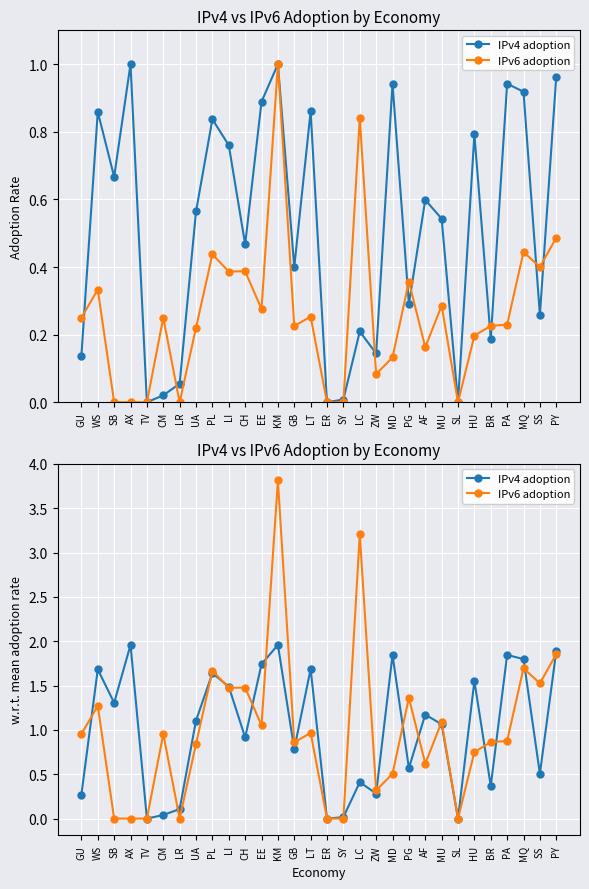

Reading left to right, list all the values displayed in this chart.

IPv4 adoption: 0.3	1.7	1.3	2.0	0.0	0.0	0.1	1.1	1.6	1.5	0.9	1.7	2.0	0.8	1.7	0.0	0.0	0.4	0.3	1.8	0.6	1.2	1.1	0.0	1.6	0.4	1.8	1.8	0.5	1.9
IPv6 adoption: 1.0	1.3	0.0	0.0	0.0	1.0	0.0	0.8	1.7	1.5	1.5	1.1	3.8	0.9	1.0	0.0	0.0	3.2	0.3	0.5	1.4	0.6	1.1	0.0	0.8	0.9	0.9	1.7	1.5	1.9